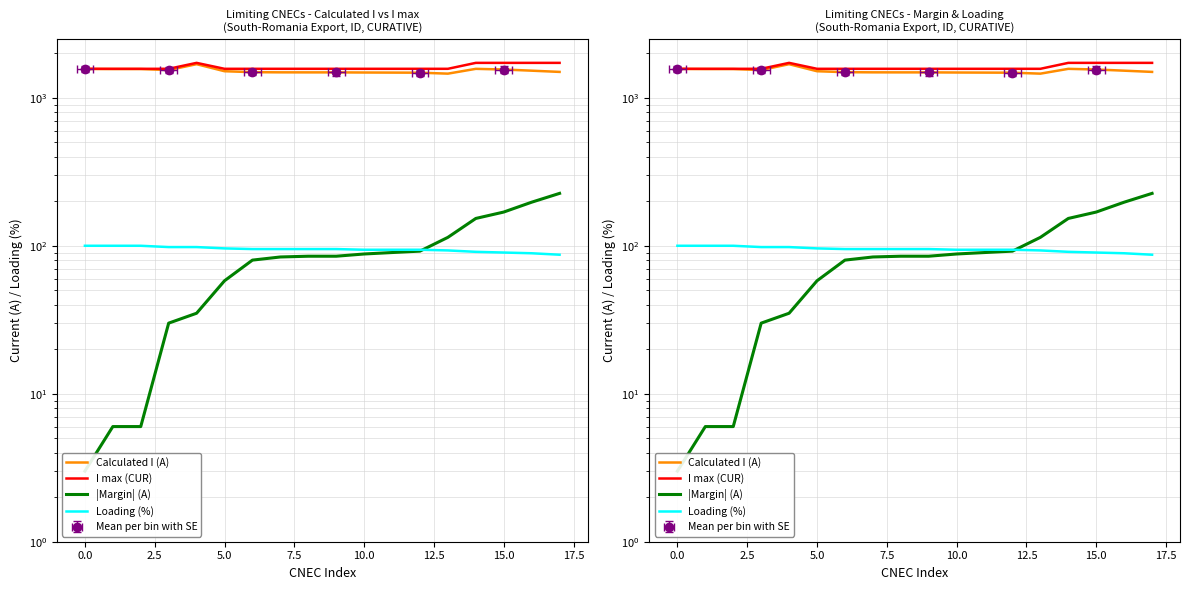

What is the total value across all series at 14?

3535